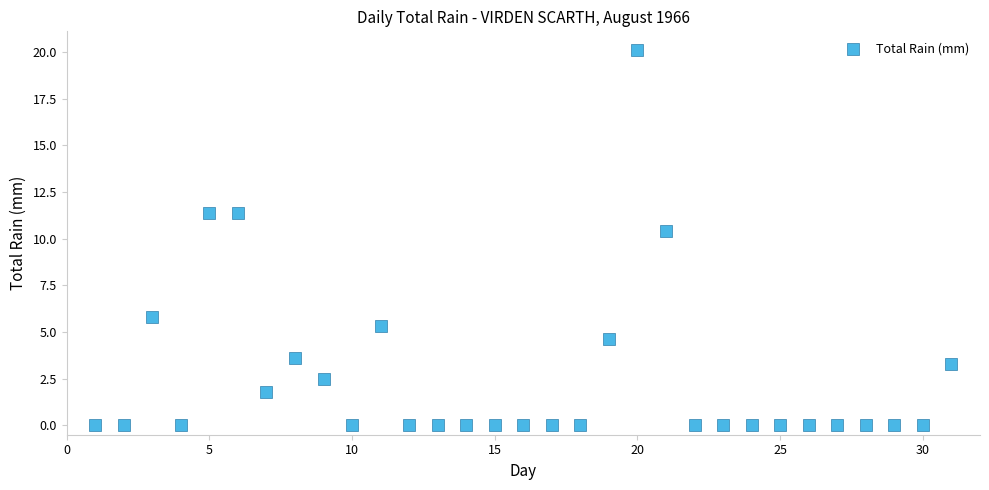

What is the range of Y values (max minus min)?

20.1